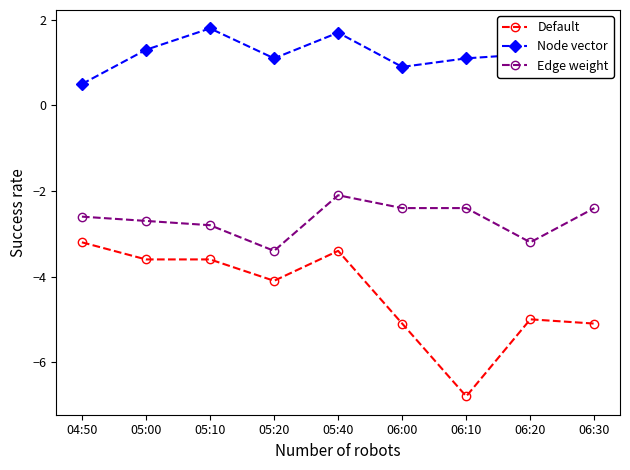

What are all the series names shown in the legend?

Default, Node vector, Edge weight